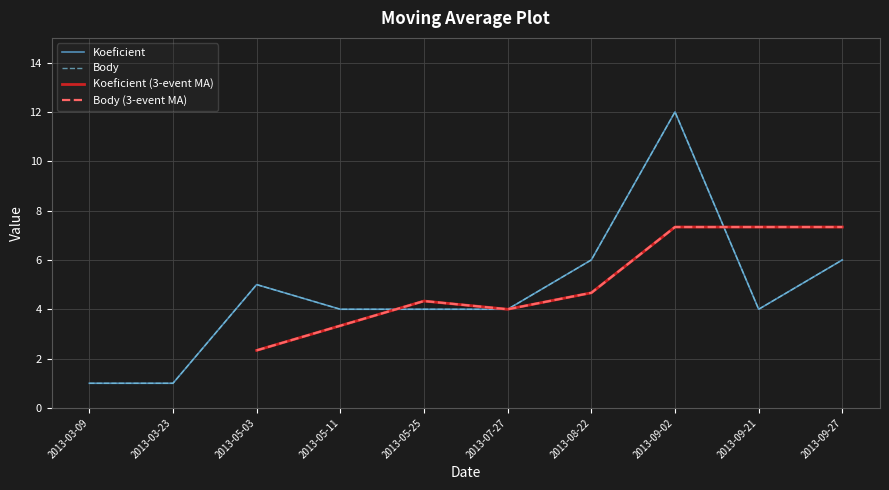

Which series ends up on top after the final intersection of Koeficient and Koeficient (3-event MA)?

Koeficient (3-event MA)